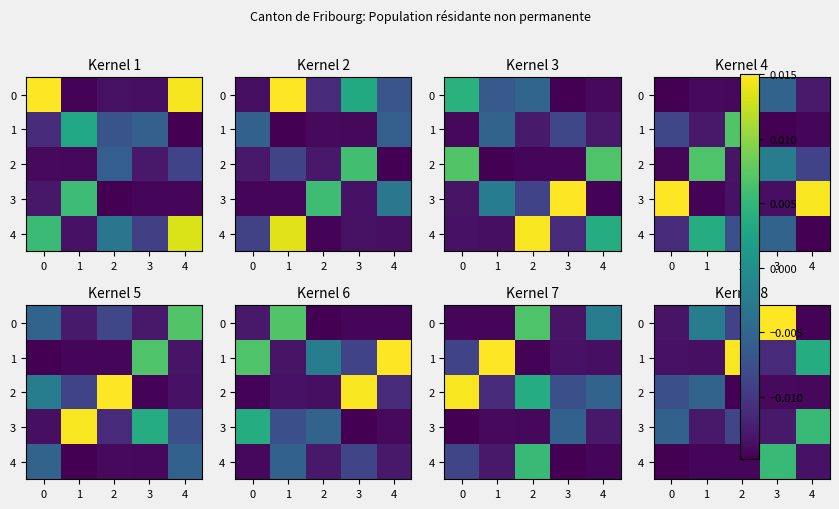

What is the sum of all 4 values?

-0.1